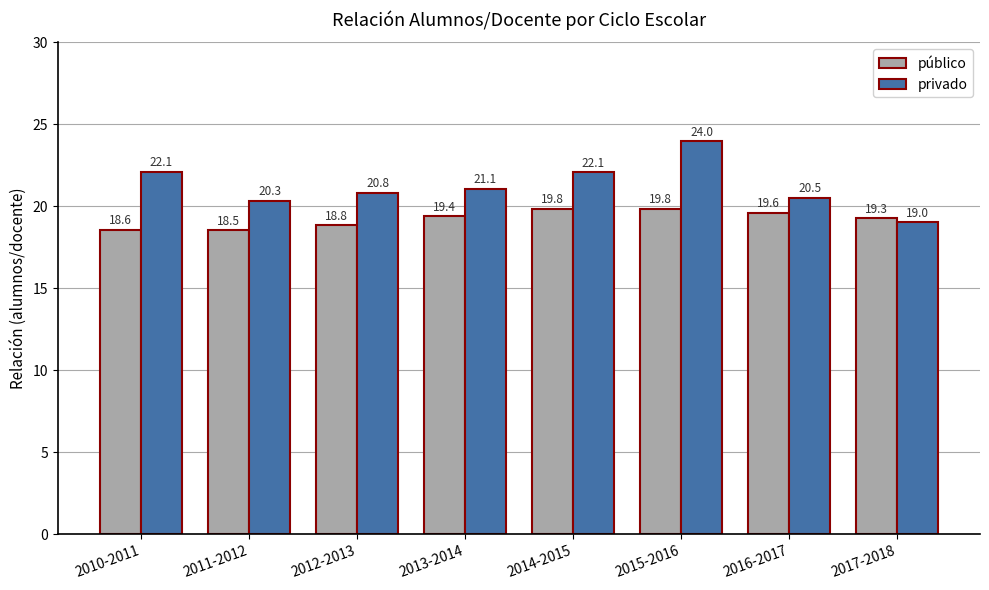

How many data points in privado are above 21?

4